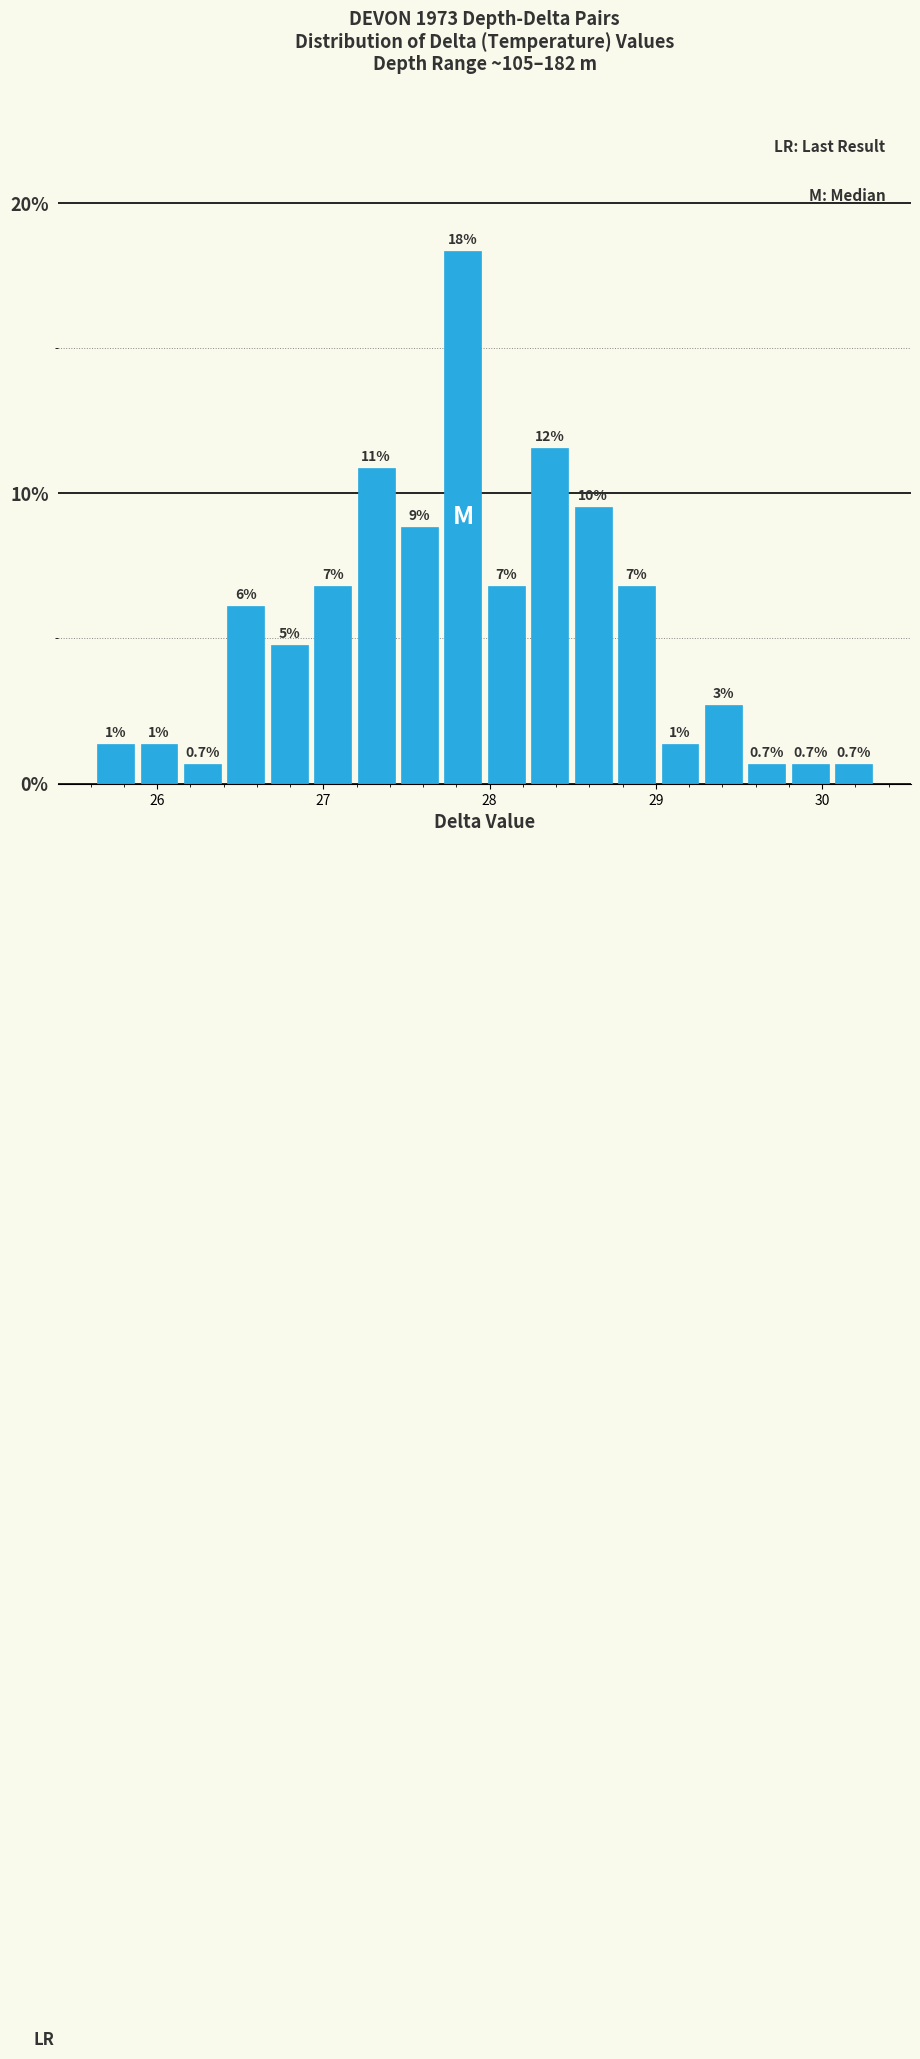

Read against the x-axis, roughly where is the centre of the tallest bar?

27.8